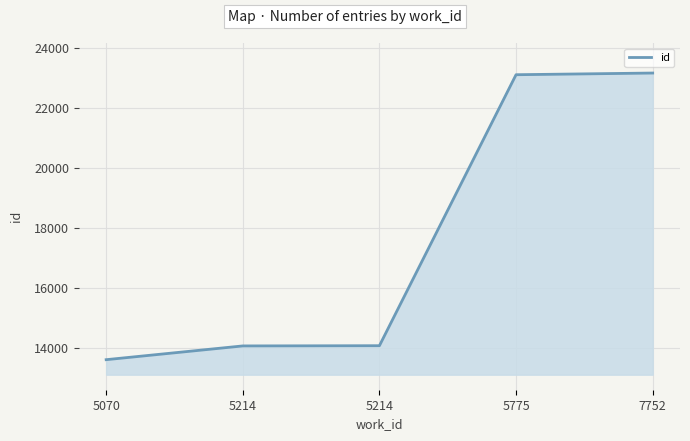

The value at 5070 is 18791. True or false?

False